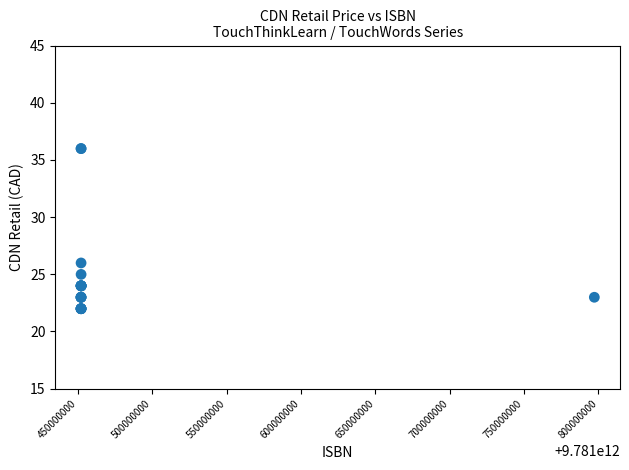

What Y value in the scatter plot is closest to 28?

26.0